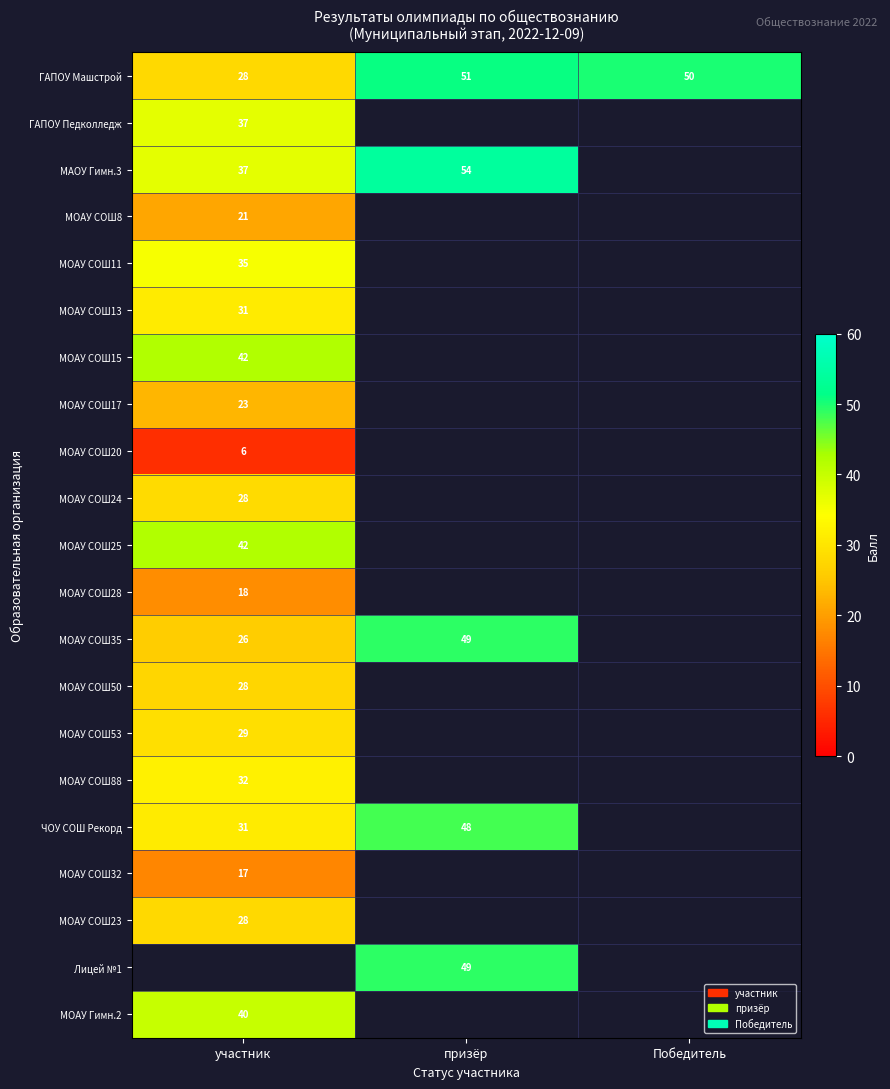

Read the ГАПОУ Машстрой value at призёр.

51